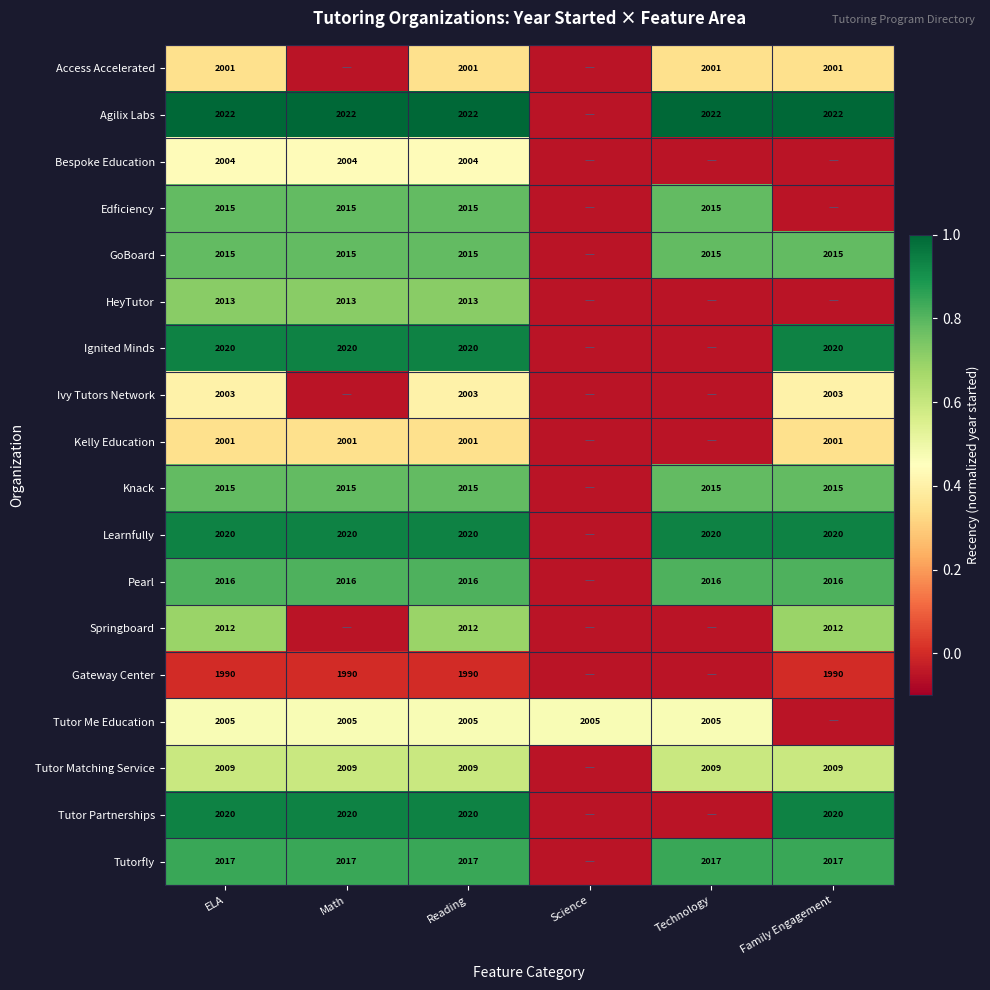

Is the value of Knack at ELA greater than the value of Tutor Matching Service at Reading?

Yes